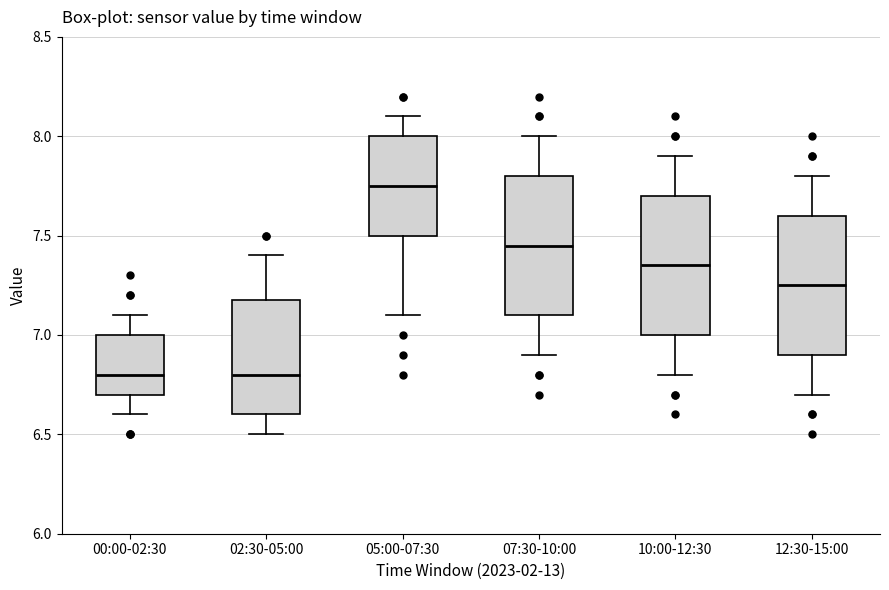

Reading left to right, read every box against the y-axis: the position of its median line, the range the box covers, and the ends of its whiskers. The values are not printed on the chart, so give them approximately, as read against the axis.

00:00-02:30: median 6.80, box 6.70 to 7.00, whiskers 6.60 to 7.10
02:30-05:00: median 6.80, box 6.60 to 7.20, whiskers 6.50 to 7.40
05:00-07:30: median 7.75, box 7.50 to 8.00, whiskers 7.10 to 8.10
07:30-10:00: median 7.45, box 7.10 to 7.80, whiskers 6.90 to 8.00
10:00-12:30: median 7.35, box 7.00 to 7.70, whiskers 6.80 to 7.90
12:30-15:00: median 7.25, box 6.90 to 7.60, whiskers 6.70 to 7.80